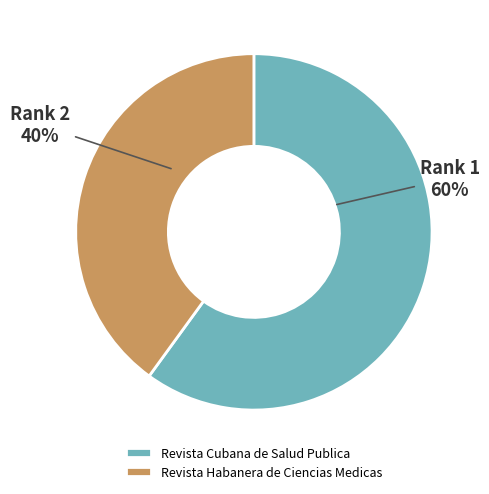

How many segments does this pie chart have?

2